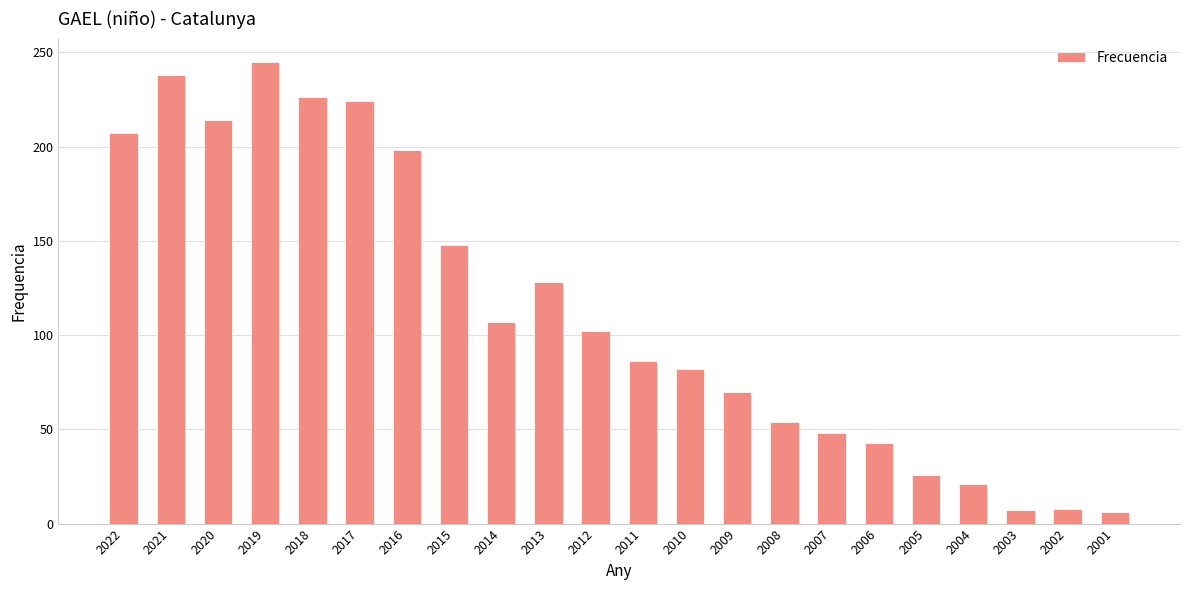

How many series are shown in this chart?

1